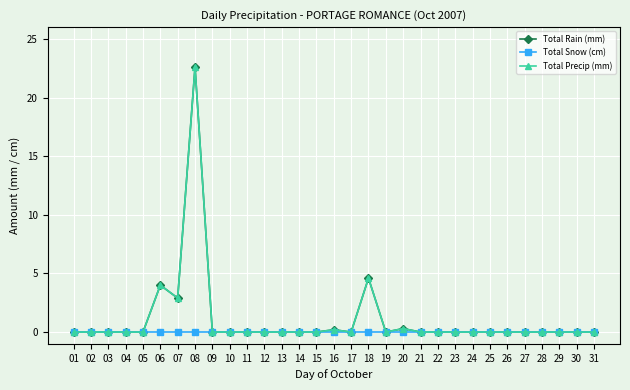

True or false: Total Precip (mm) and Total Rain (mm) cross at least once.

False